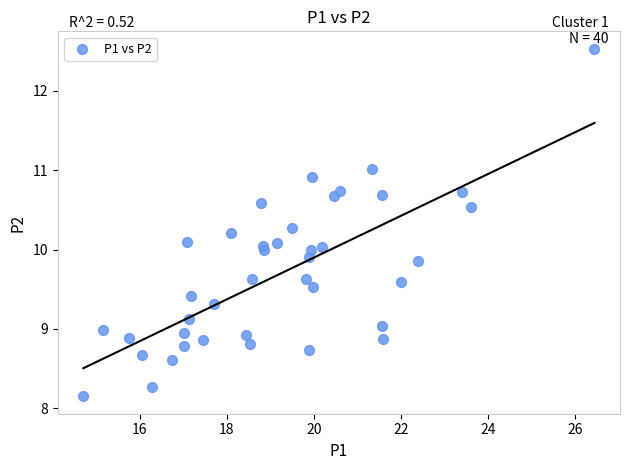

What is the range of Y values (max minus min)?

4.4